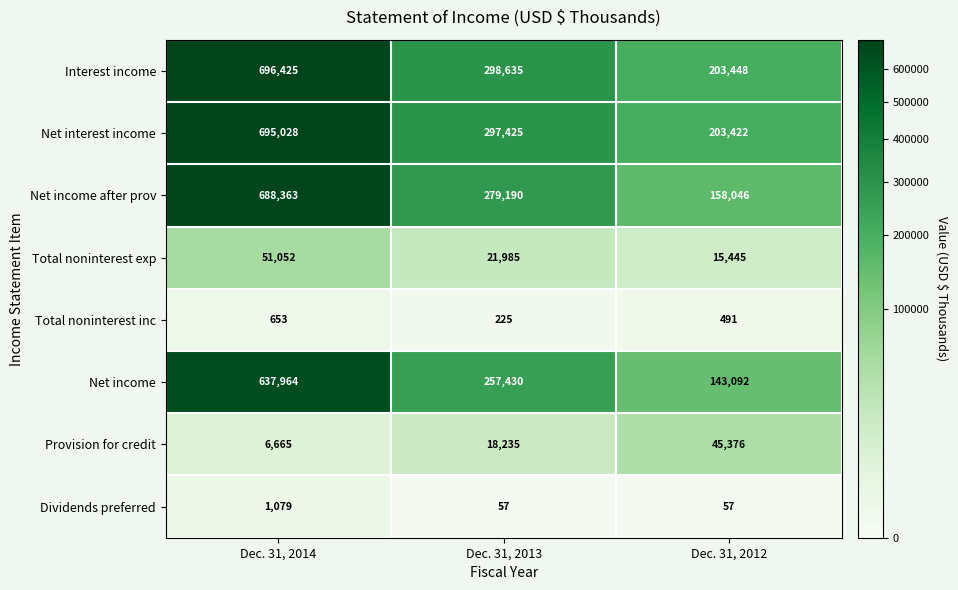

Between Dec. 31, 2013 and Dec. 31, 2012, which series saw the biggest shift?

Net income after prov